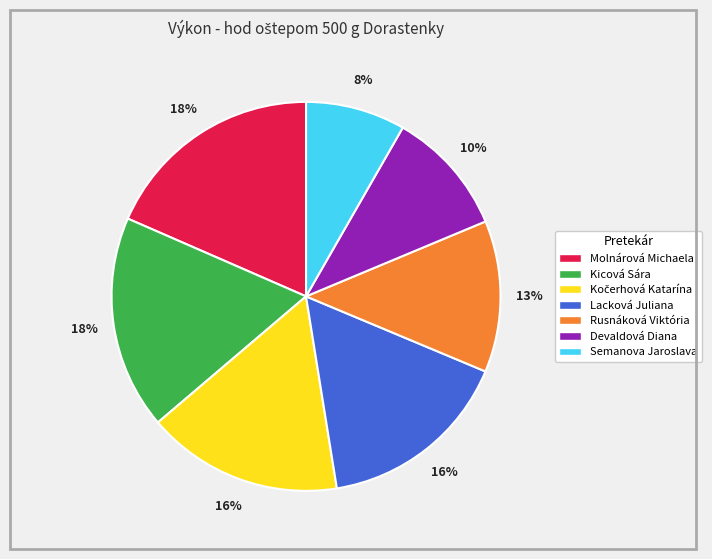

Does Molnárová Michaela represent more than half of the total?

No